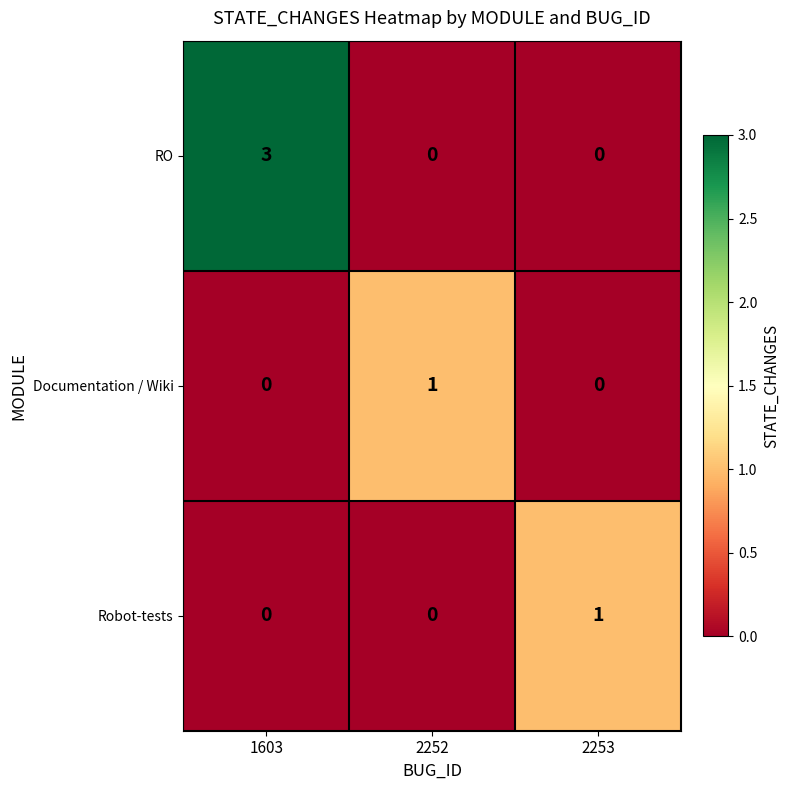

What is the sum of all RO values?

3